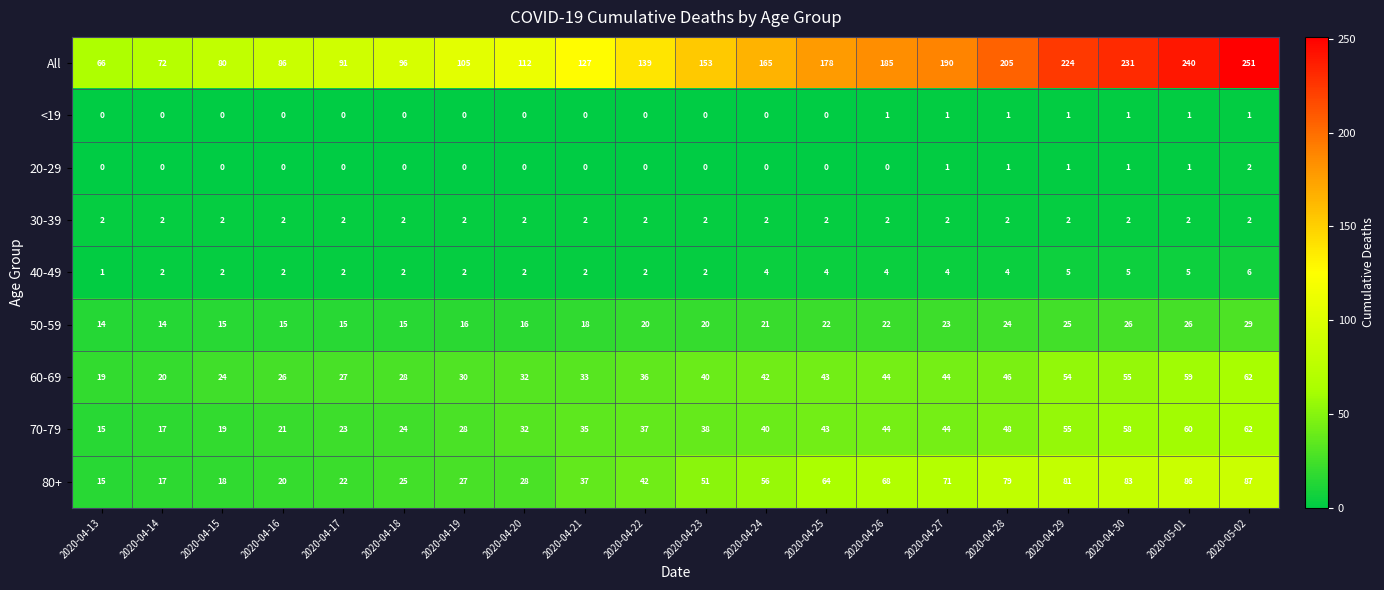

At which category is the sum across all series the highest?

2020-05-02